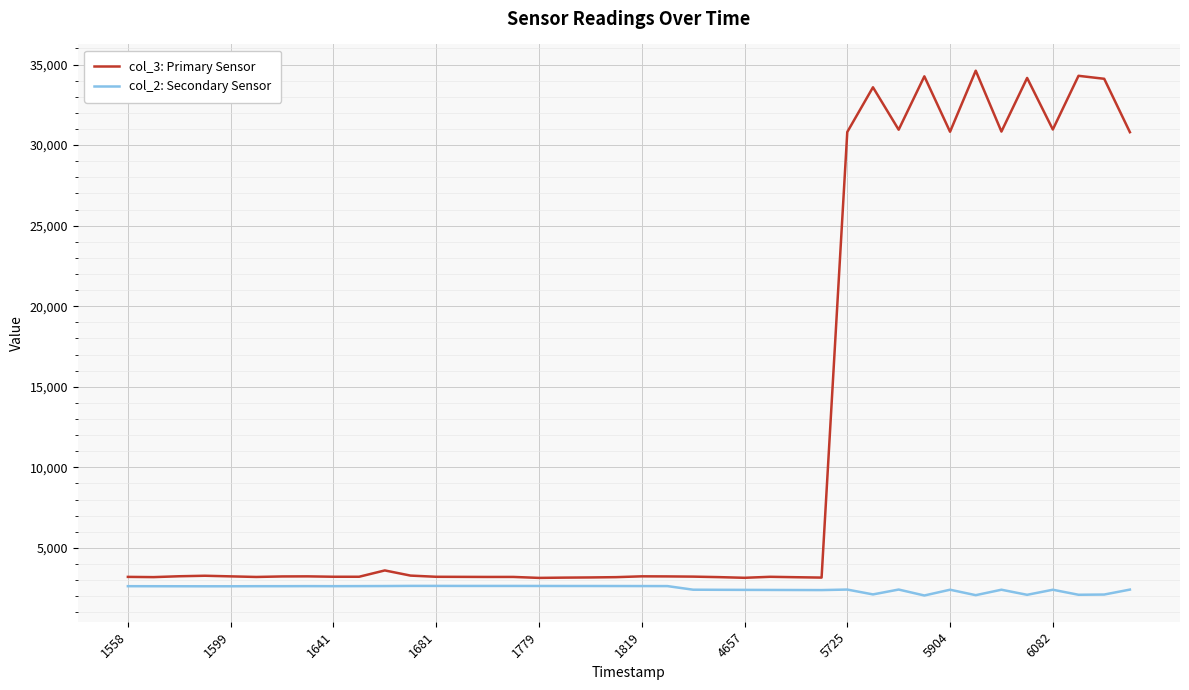

List the series in order of their peak value, lowest first.

col_2: Secondary Sensor, col_3: Primary Sensor